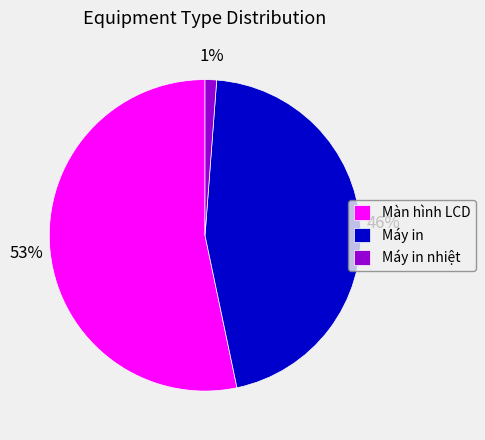

To the nearest percent, what portion does Máy in nhiệt represent?

1%